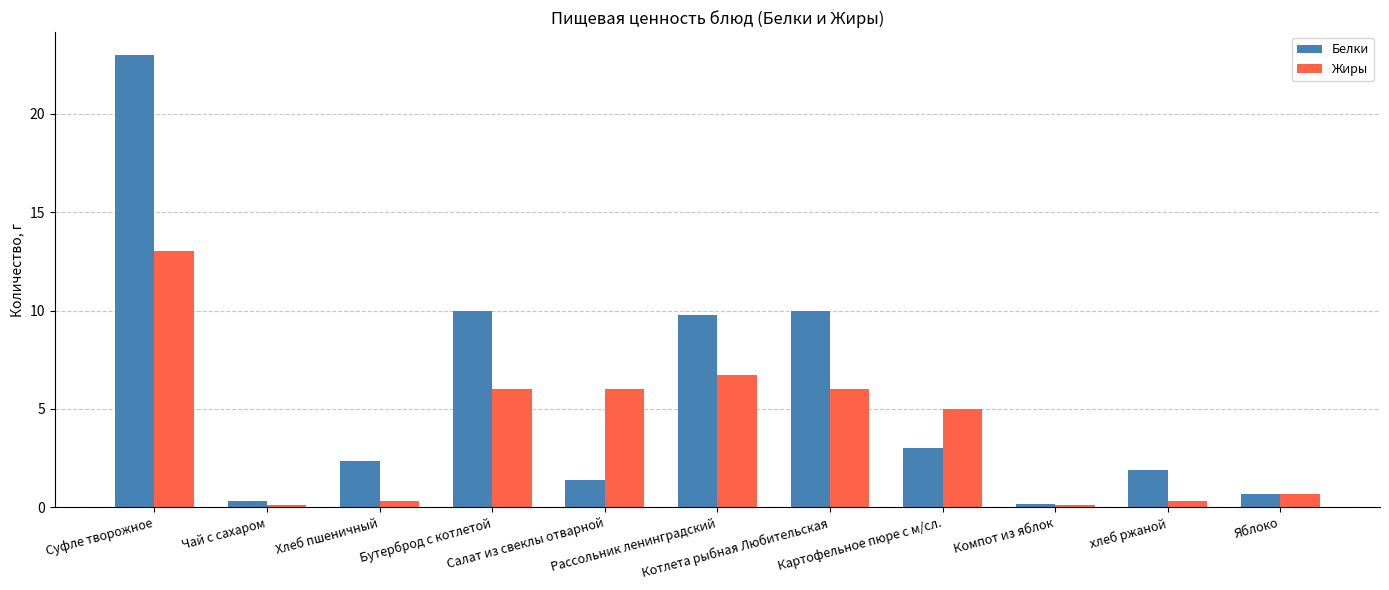

Which label corresponds to the largest value in the chart?

Суфле творожное